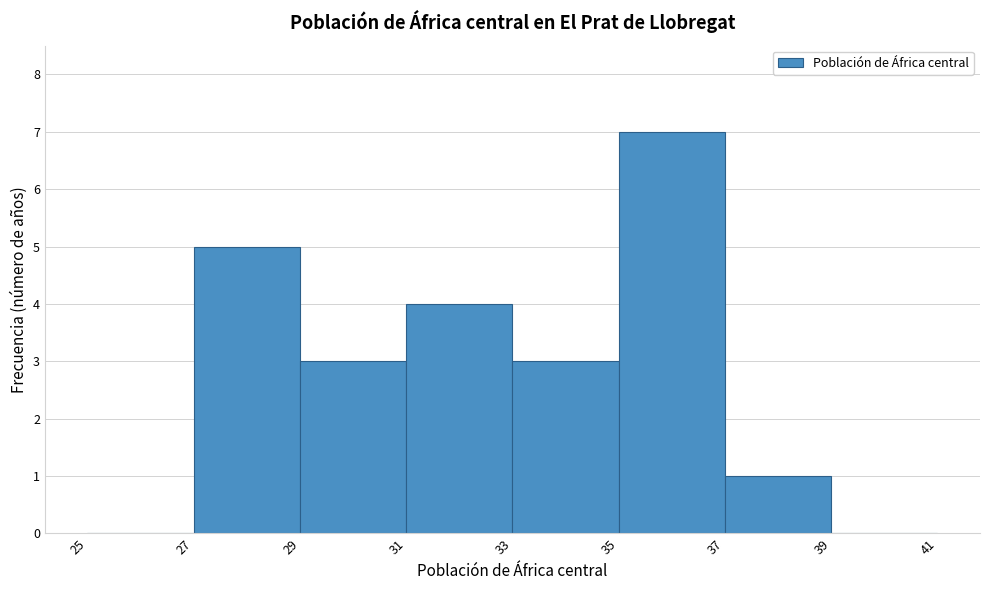

Reading left to right, transcribe this chart: for each bar, give the range it covers on the x-axis and its height. The values are not printed on the chart, so give them approximately, as read against the axis.

25 to 27: 0
27 to 29: 5
29 to 31: 3
31 to 33: 4
33 to 35: 3
35 to 37: 7
37 to 39: 1
39 to 41: 0